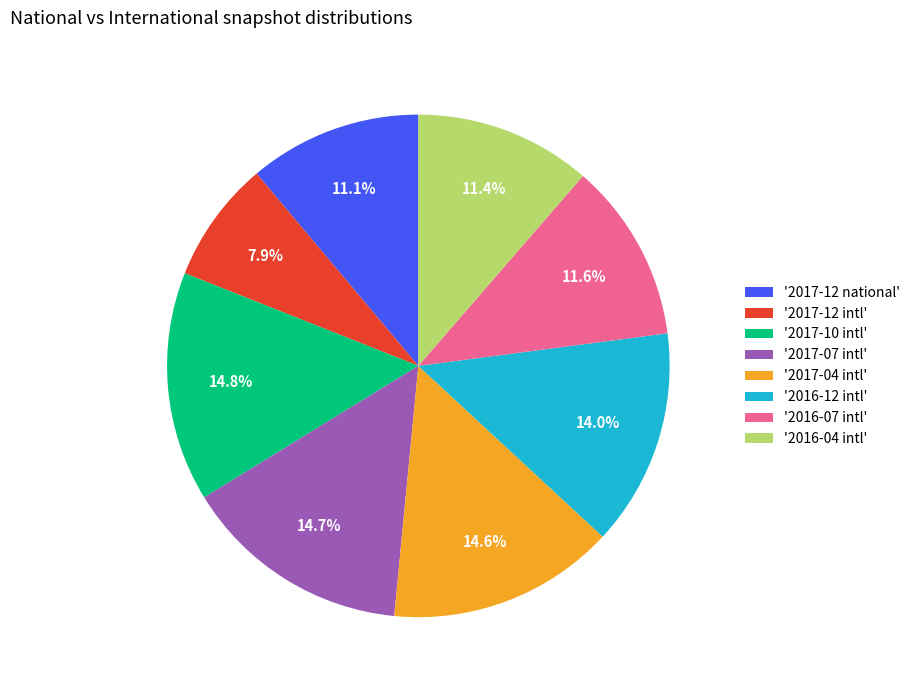

Count the number of slices in the pie.

8